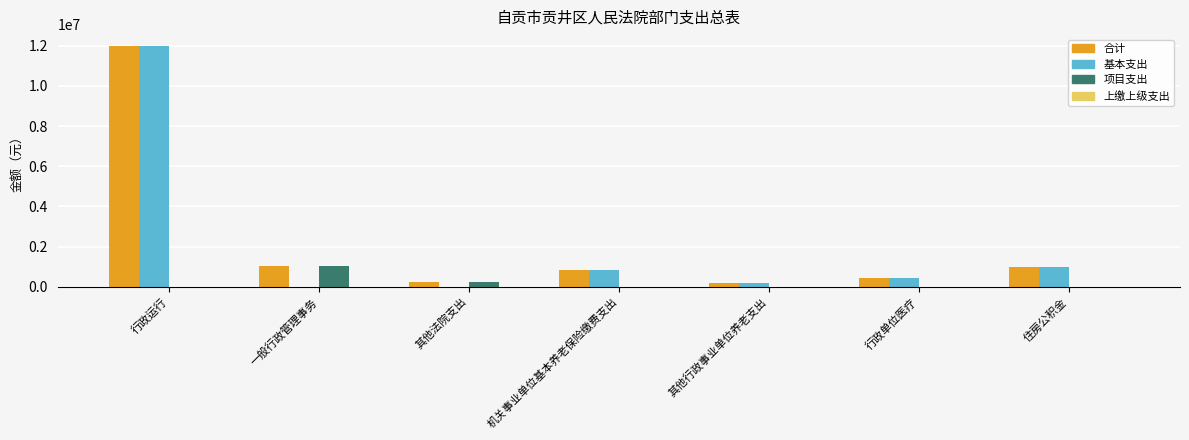

Are the bars grouped side by side (vs. stacked)?

Yes